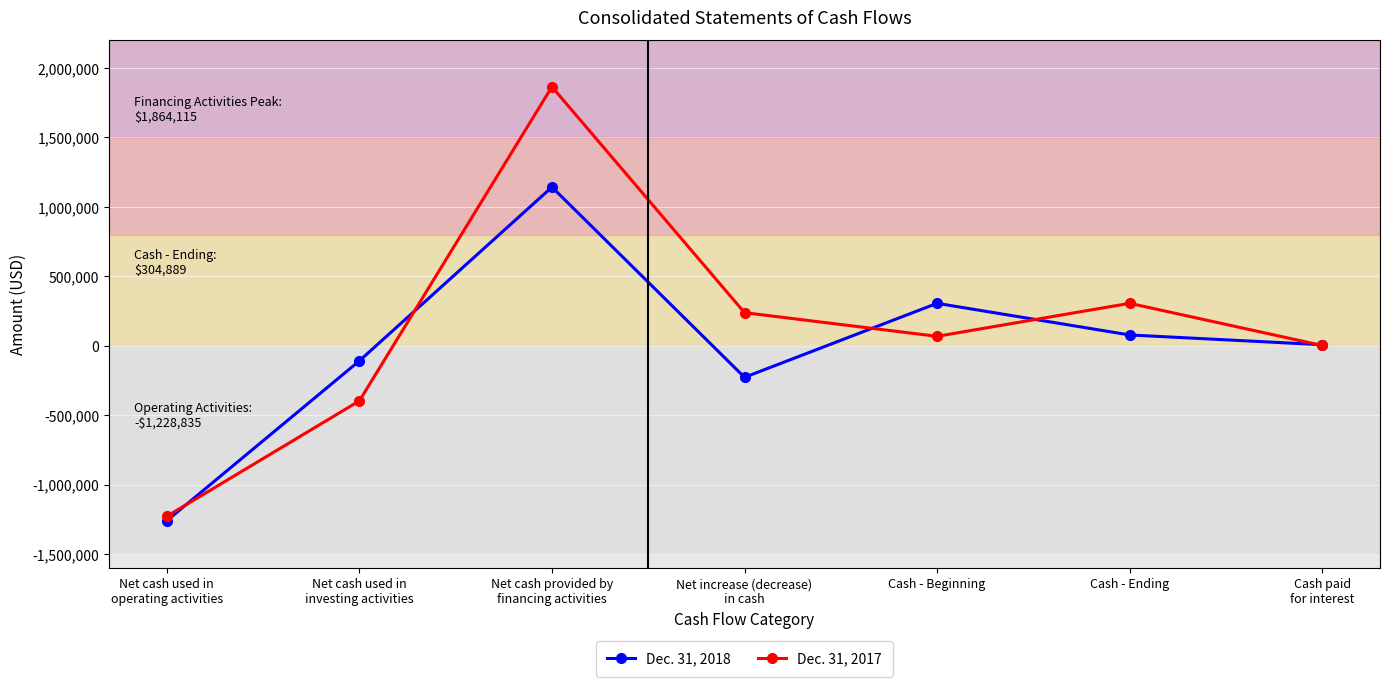

What is the average value of the Dec. 31, 2017 series?

121240